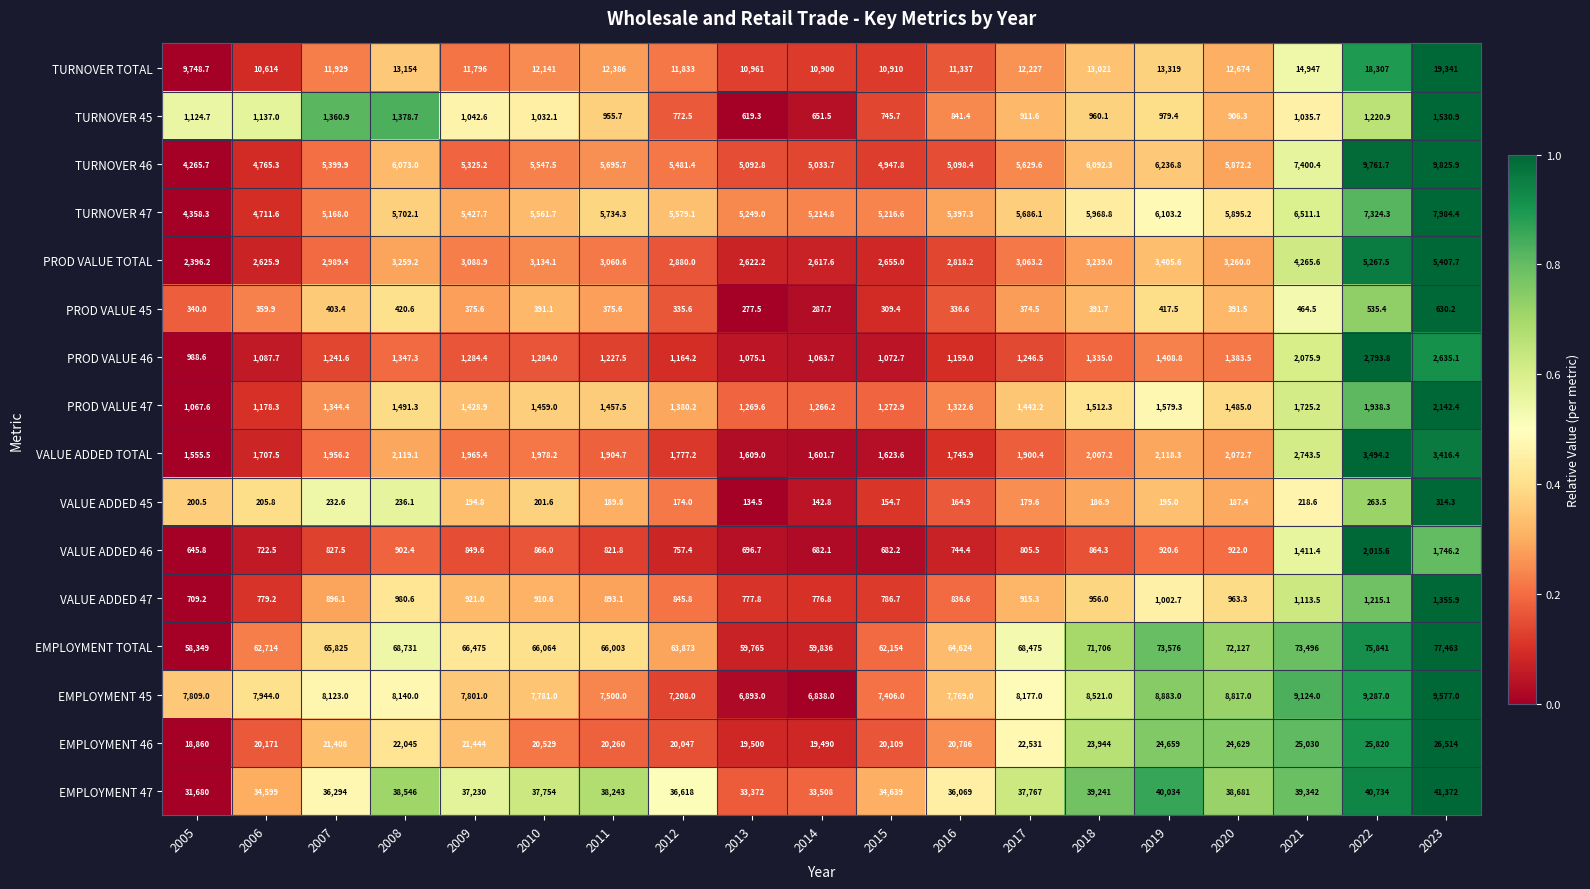

Where does the VALUE ADDED TOTAL series first go above 1956?

2007